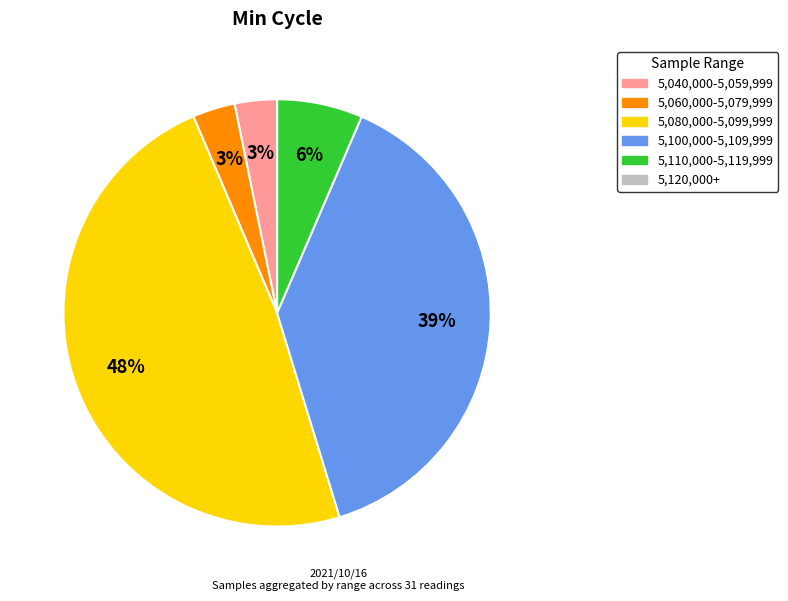

Is there a majority slice in this chart?

No